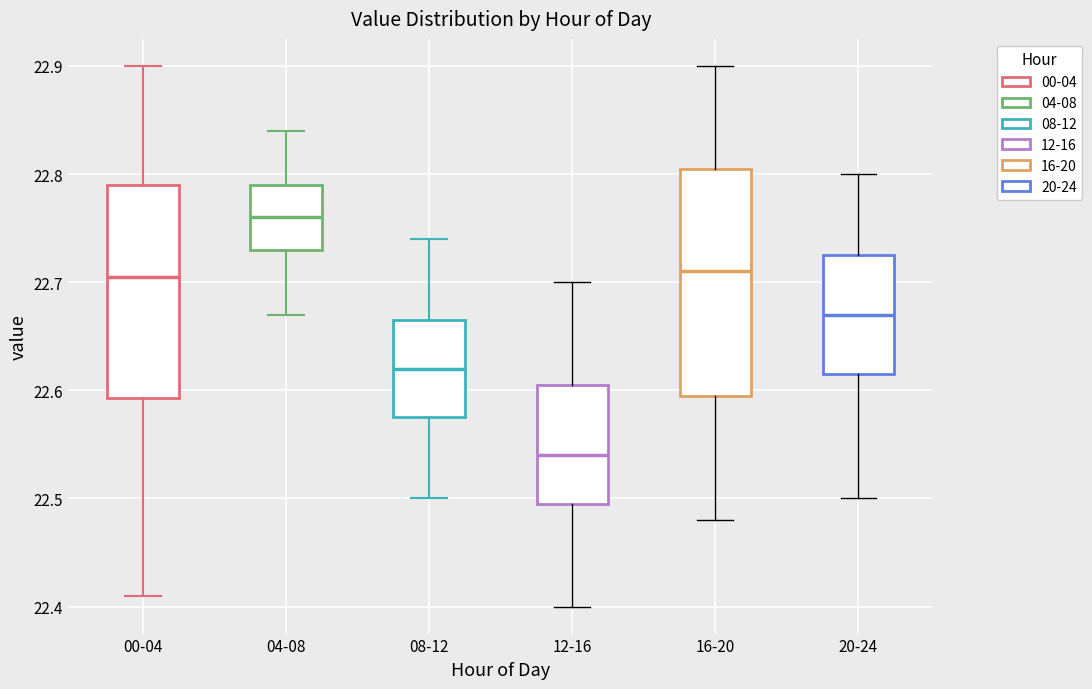

Reading left to right, transcribe this box plot: for each box, give where its median line is, the range the box spans, and where its two whiskers end, as read against the y-axis. The values are not printed on the chart, so give them approximately, as read against the axis.

00-04: median 22.71, box 22.59 to 22.79, whiskers 22.41 to 22.90
04-08: median 22.76, box 22.73 to 22.79, whiskers 22.67 to 22.84
08-12: median 22.62, box 22.58 to 22.67, whiskers 22.50 to 22.74
12-16: median 22.54, box 22.50 to 22.61, whiskers 22.40 to 22.70
16-20: median 22.71, box 22.60 to 22.81, whiskers 22.48 to 22.90
20-24: median 22.67, box 22.62 to 22.73, whiskers 22.50 to 22.80